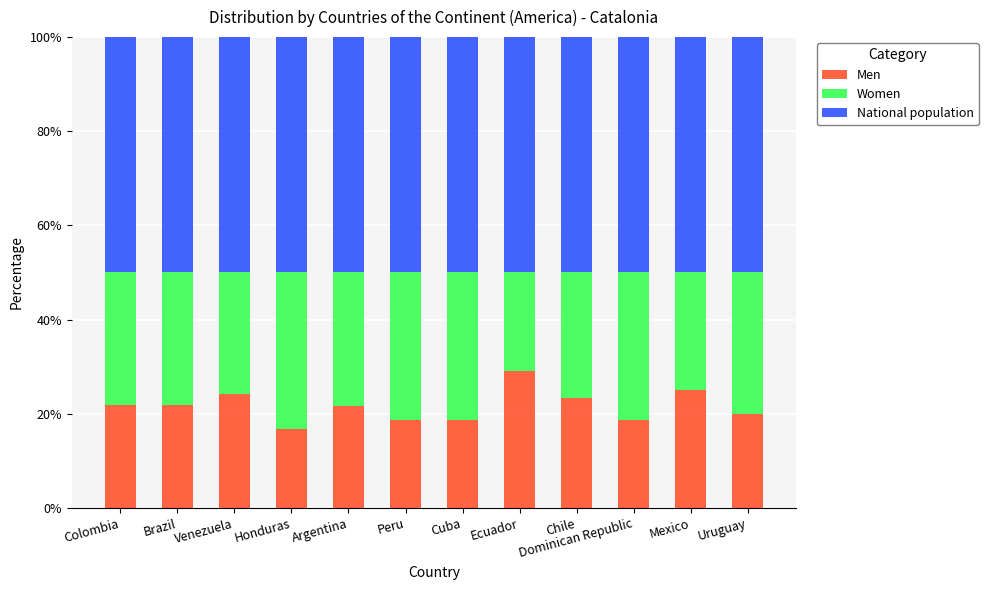

The Men series shows 18.8 at Cuba. True or false?

True